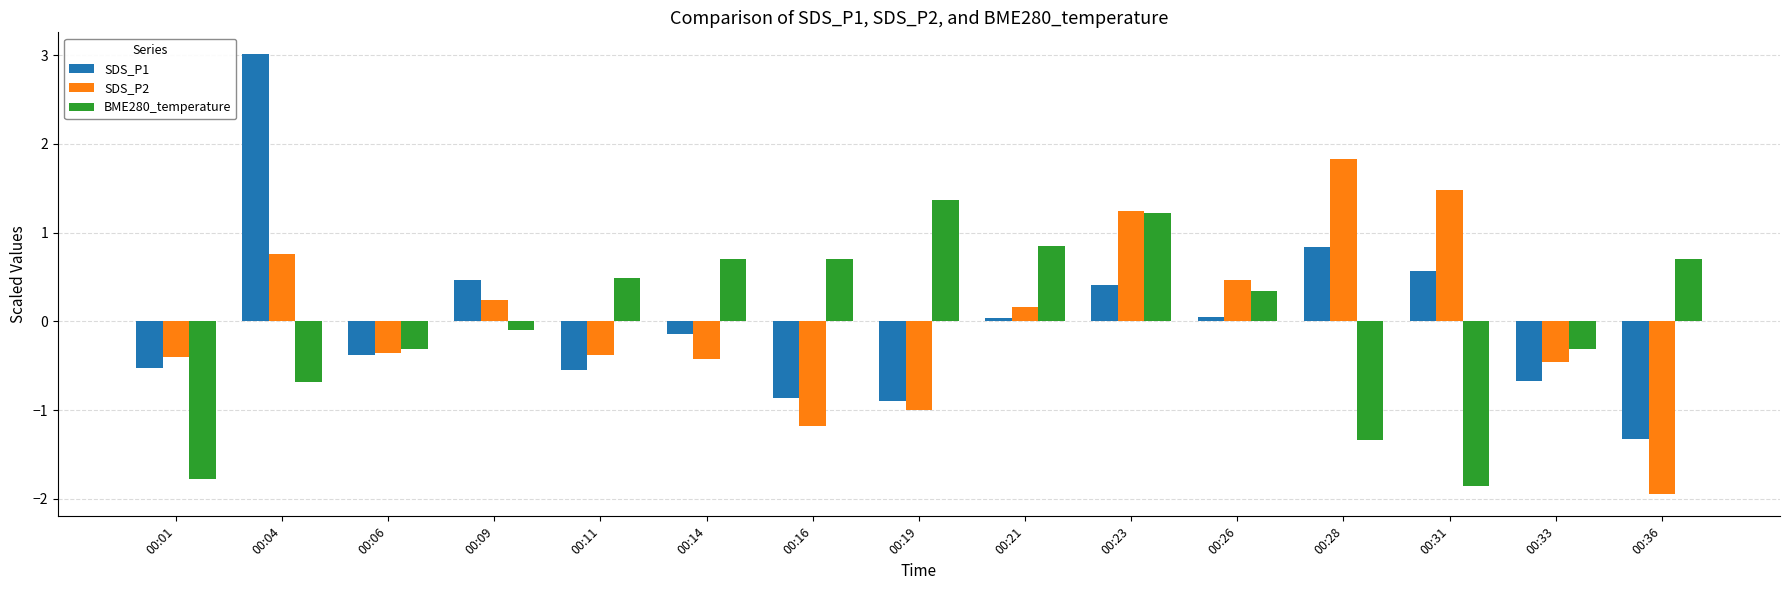

The value of SDS_P2 at 00:31 is 1.5. True or false?

True